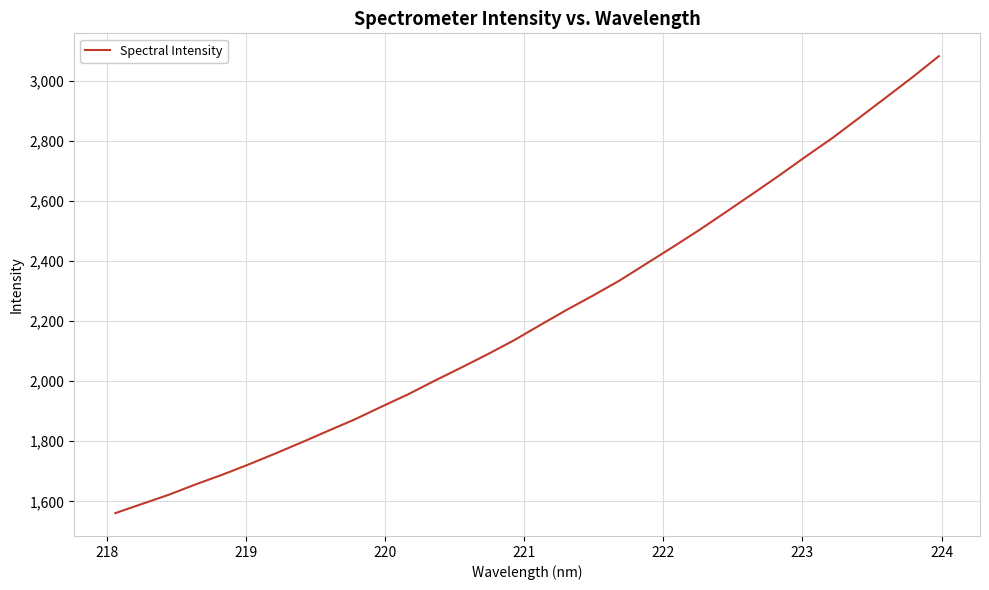

What is the difference between the maximum and minimum values?

1522.1